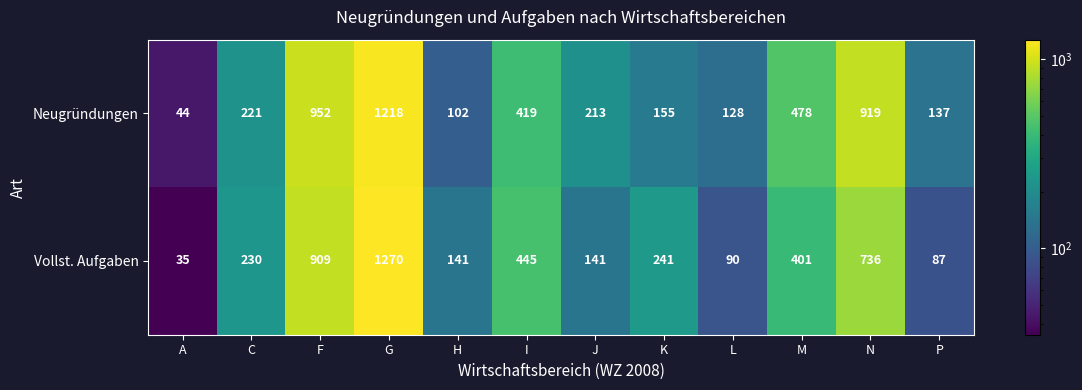

What is the sum of the Vollst. Aufgaben values at M and L?

491